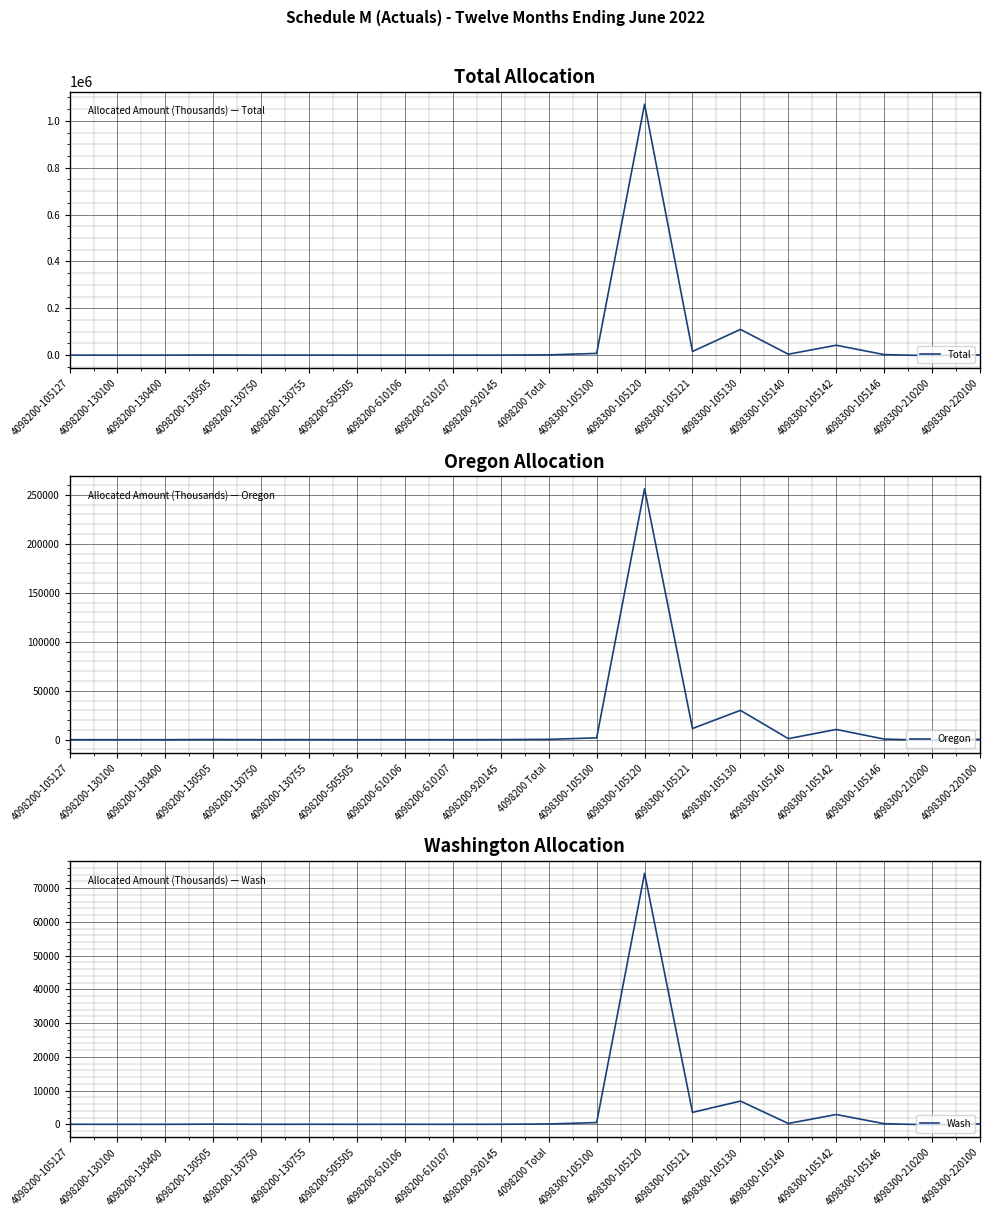

At 4098200-920145, list the series in order from largest to smallest.

Total, Oregon, Wash